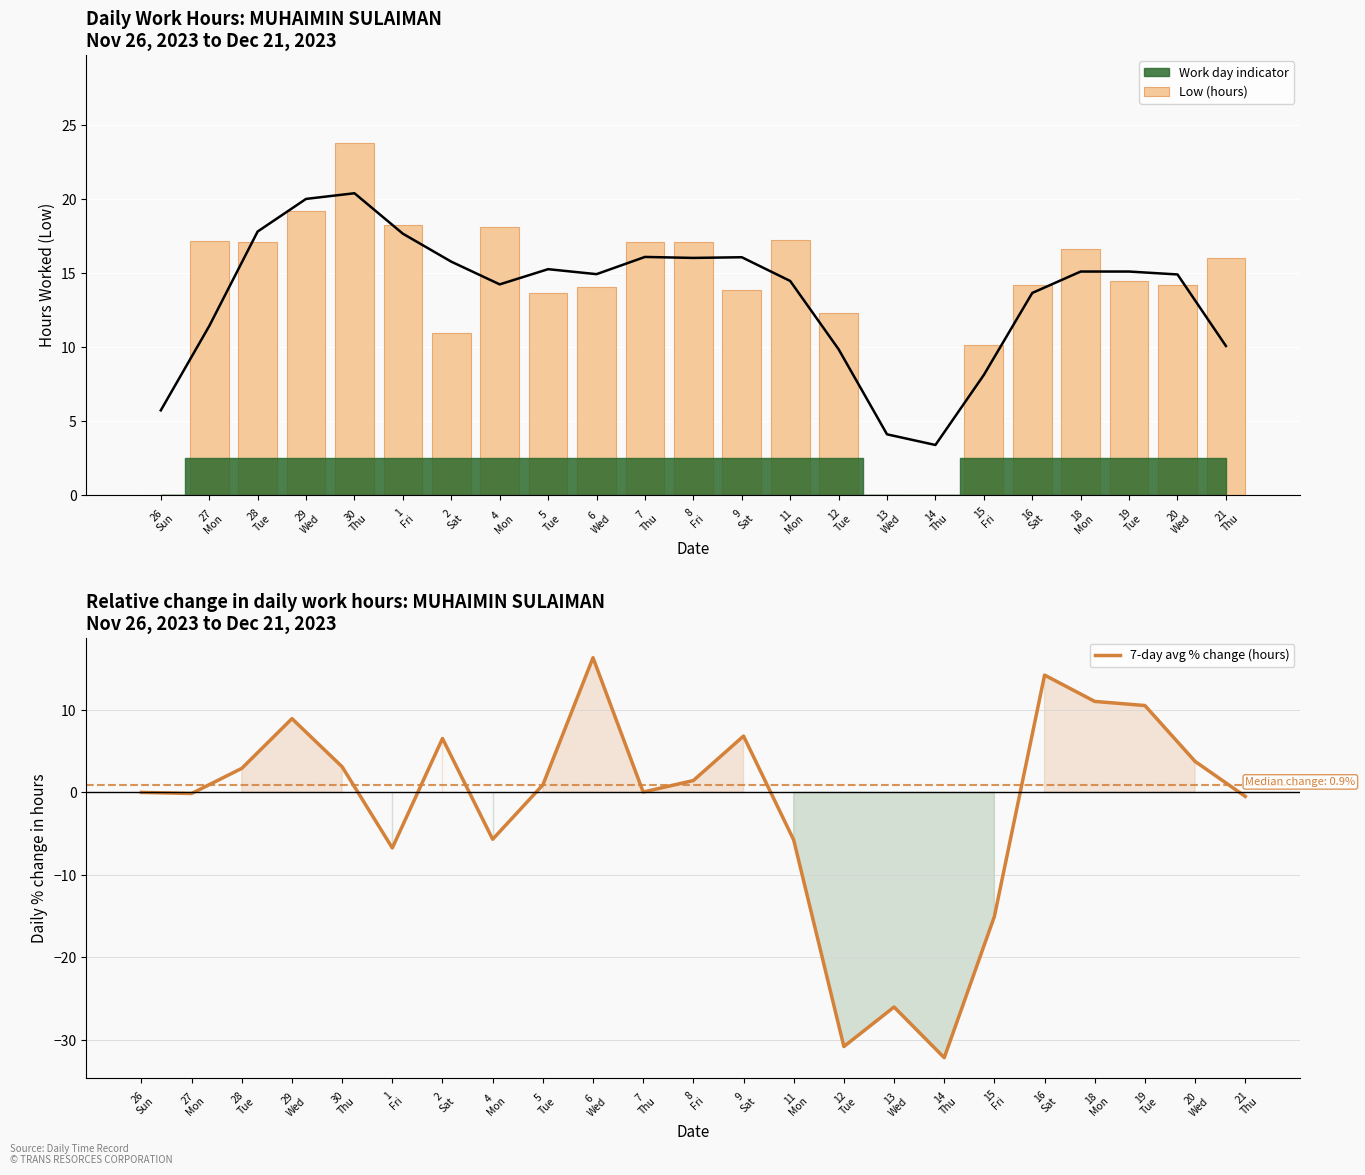

True or false: Low (hours) has a value of 17.1 at 28
Tue.

True